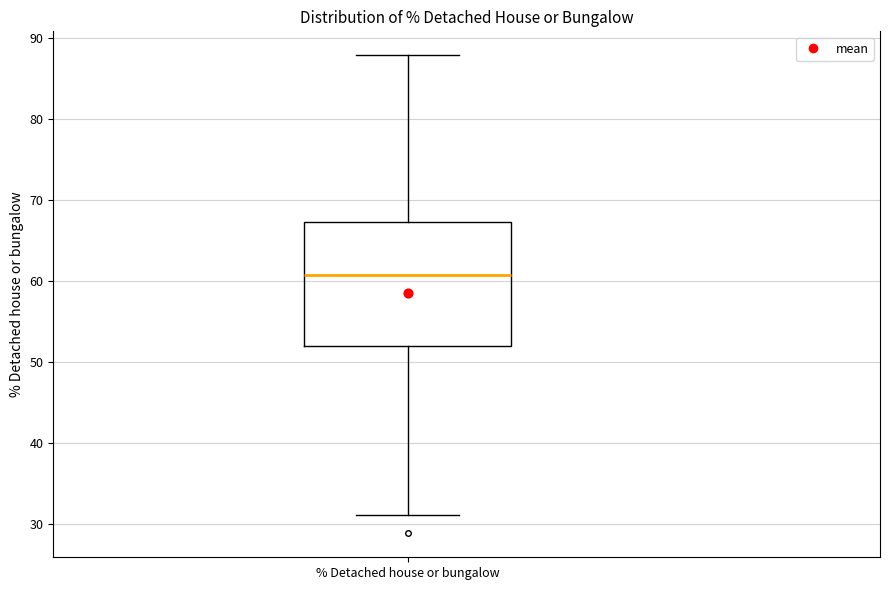

Transcribe this box plot: give where the median line is, the range the box spans, and where the two whiskers end, as read against the y-axis. The values are not printed on the chart, so give them approximately, as read against the axis.

median 61, box 52 to 67, whiskers 31 to 88